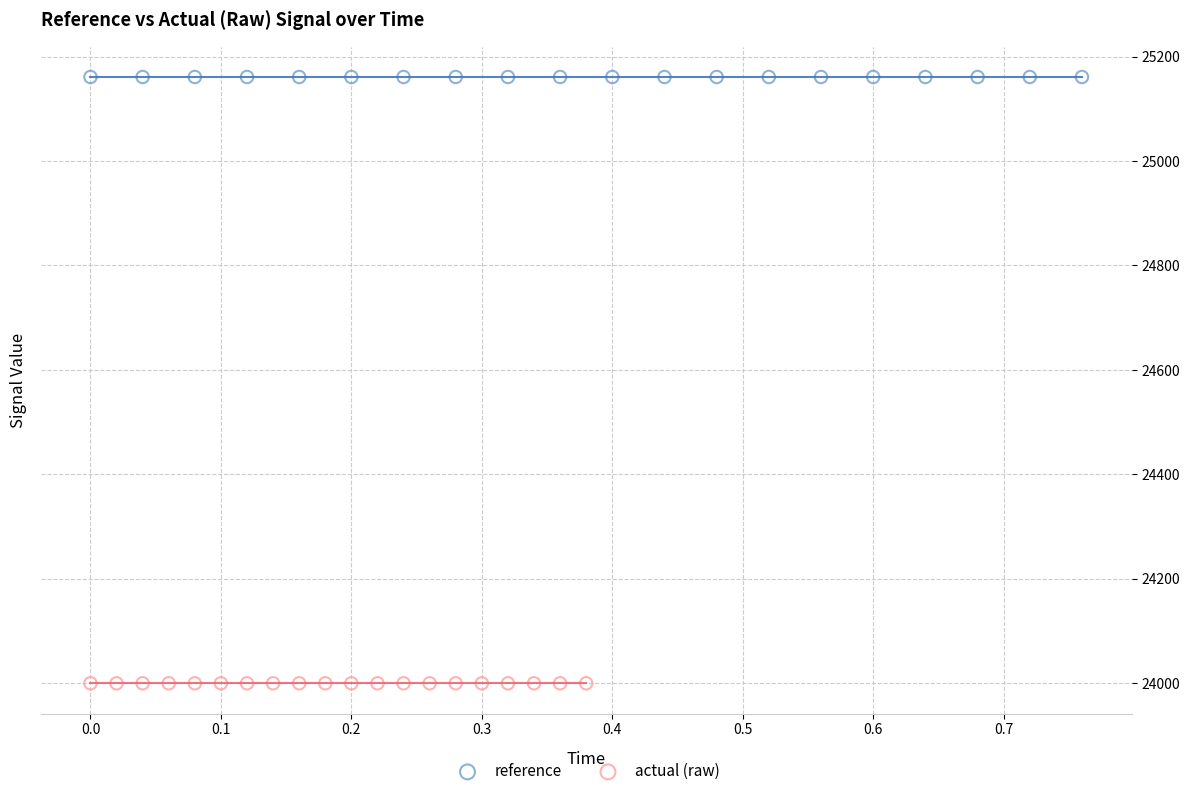

Which series reaches the minimum Y coordinate?

actual (raw)